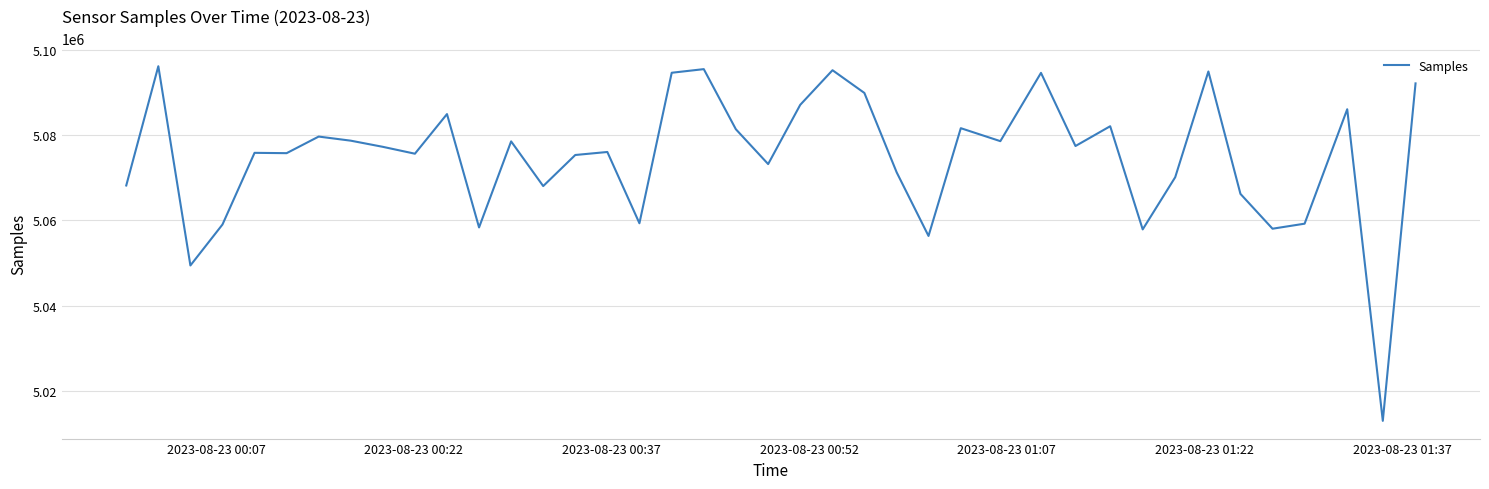

What is the minimum value shown in the chart?

5013015